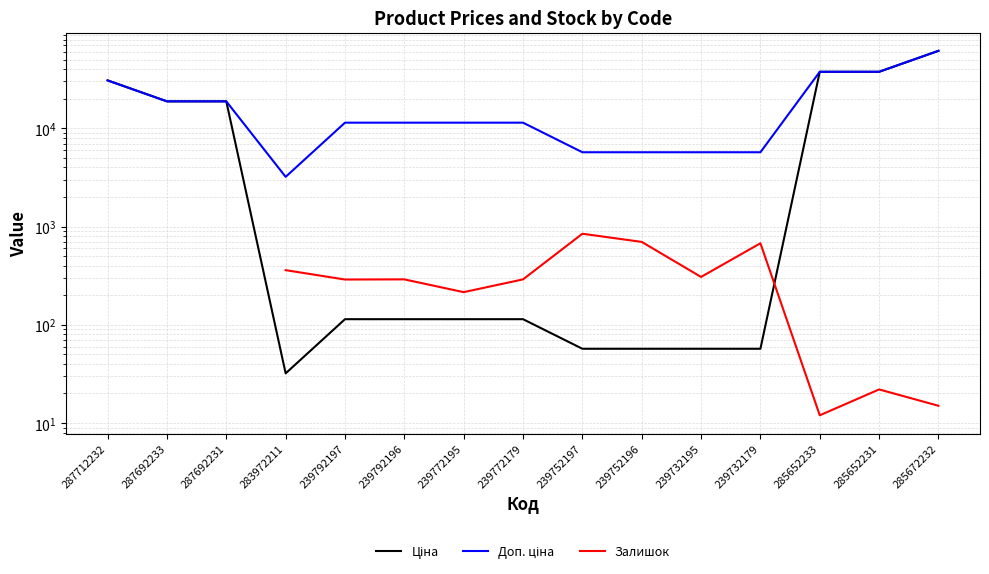

Which category has the highest value across all series?

285672232